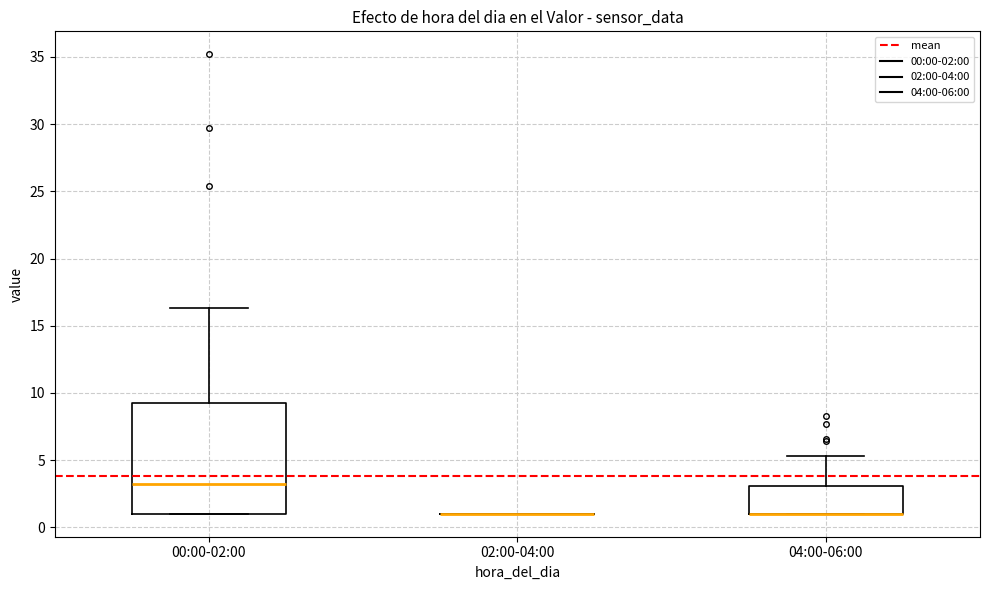

Reading left to right, transcribe this box plot: for each box, give where its median line is, the range the box spans, and where its two whiskers end, as read against the y-axis. The values are not printed on the chart, so give them approximately, as read against the axis.

00:00-02:00: median 3.5, box 1.0 to 9.5, whiskers 1.0 to 16.5
02:00-04:00: box collapsed to a line at 1.0, whiskers 1.0 to 1.0
04:00-06:00: median 1.0 (drawn on the box's lower edge), box 1.0 to 3.0, whiskers 1.0 to 5.5